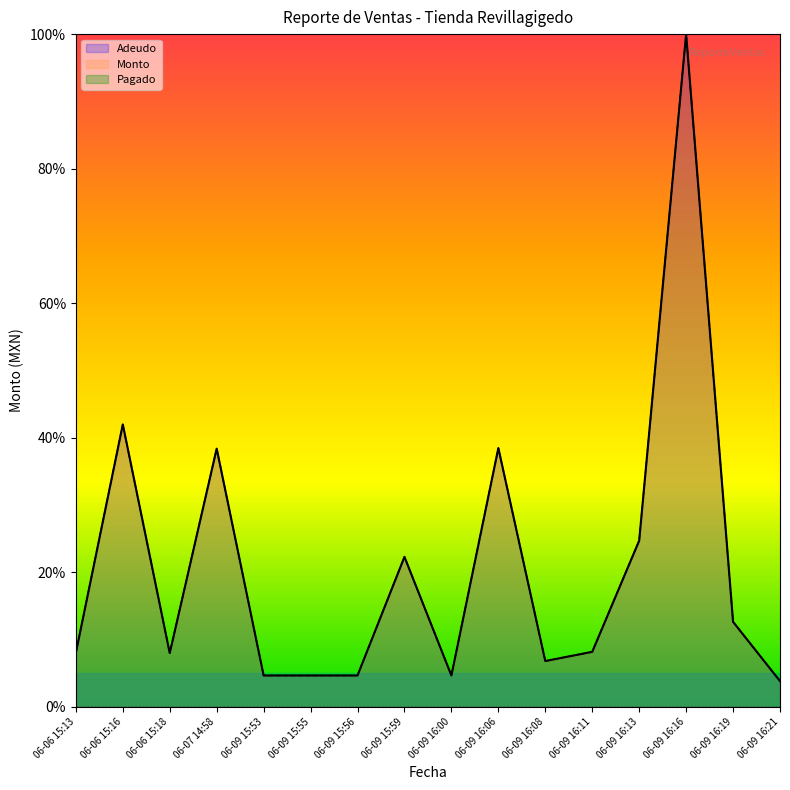

What is the difference between the maximum and second lowest values in the Monto series?

95.3